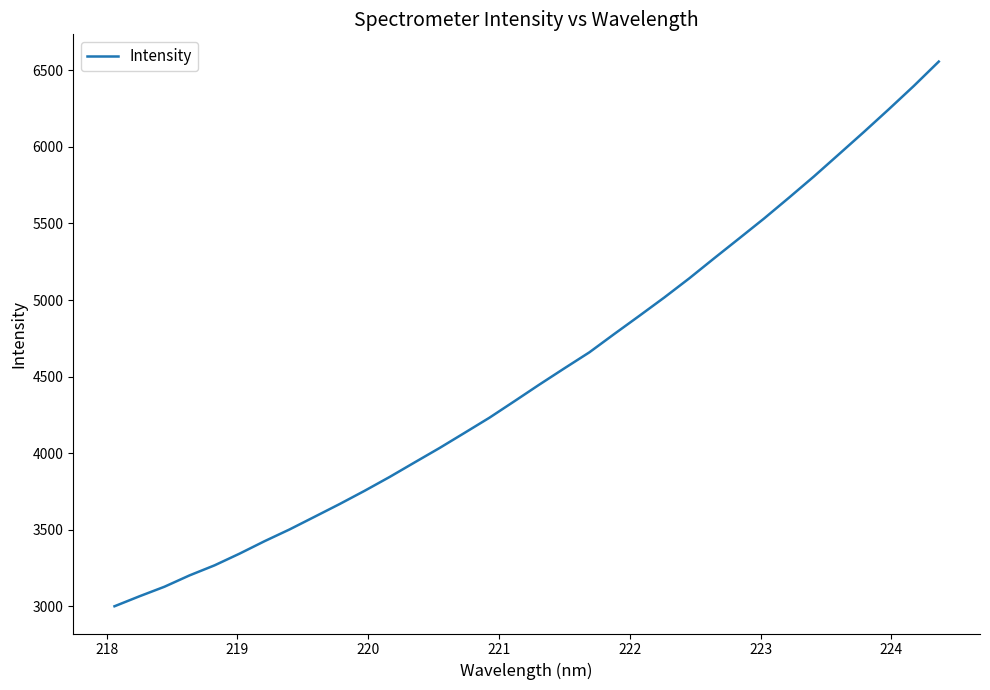

What is the difference between the maximum and minimum values?

3555.0